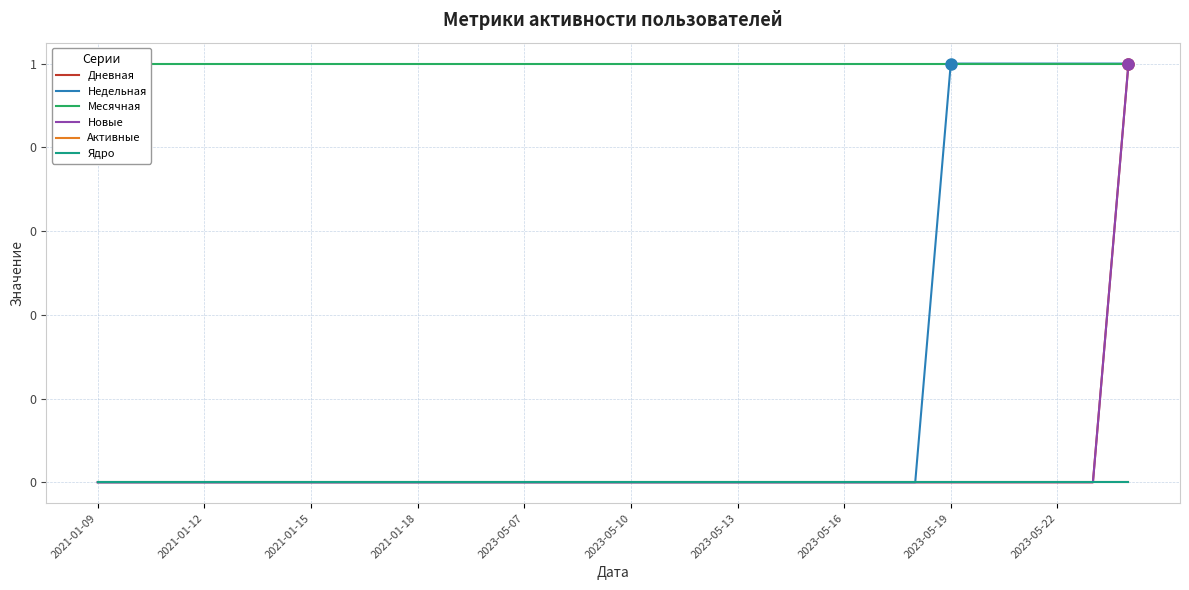

The value of Месячная at 2023-05-16 is 1. True or false?

True